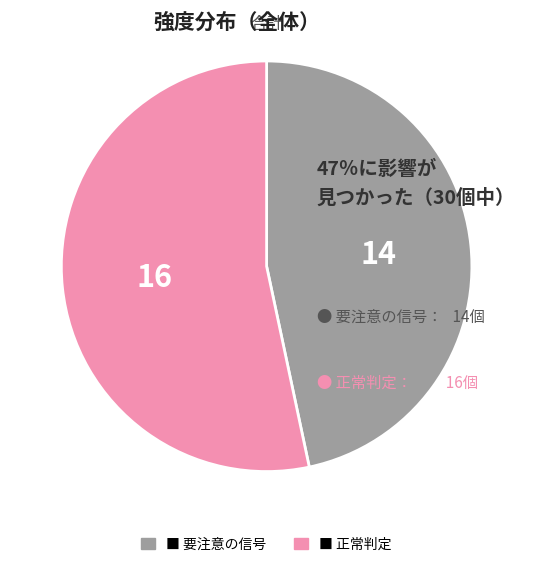

Is there any slice that represents more than half of the pie?

Yes